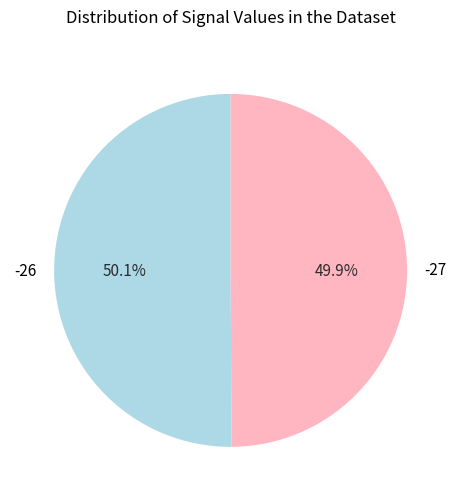

Does any single category account for the majority?

Yes